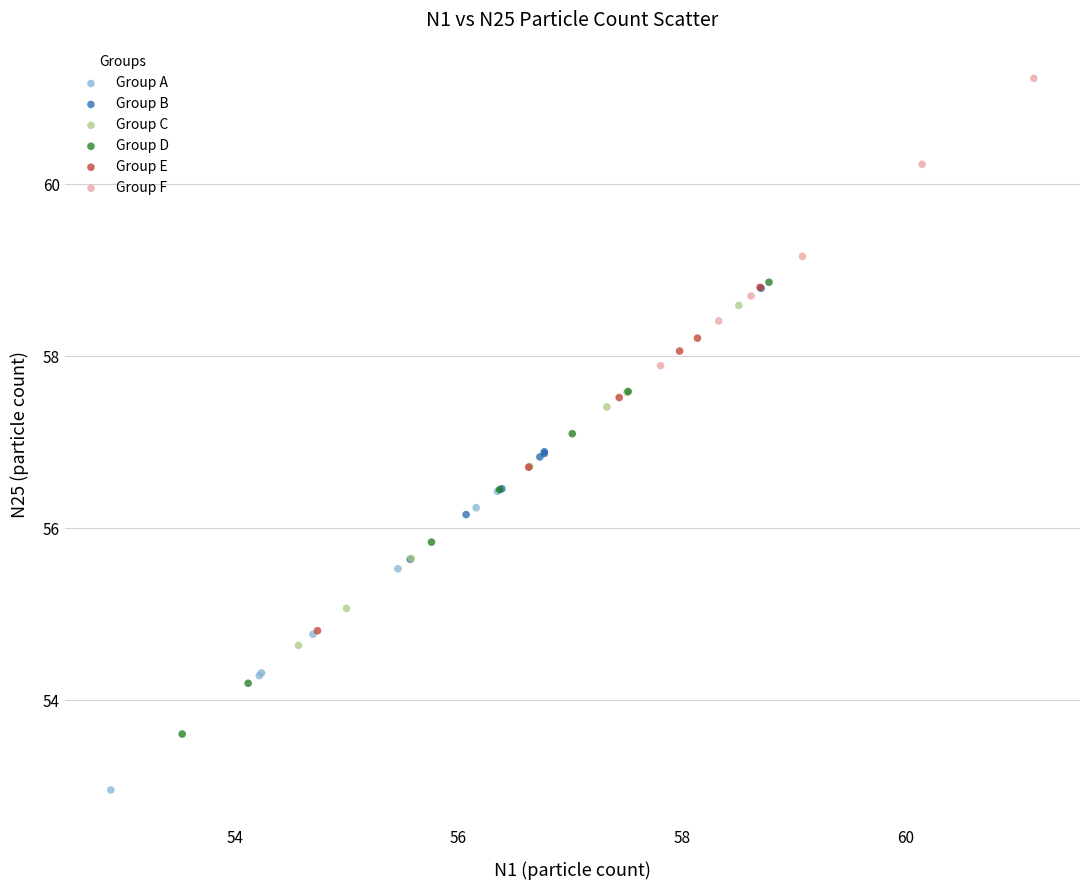

What are all the series names shown in the legend?

Group A, Group B, Group C, Group D, Group E, Group F